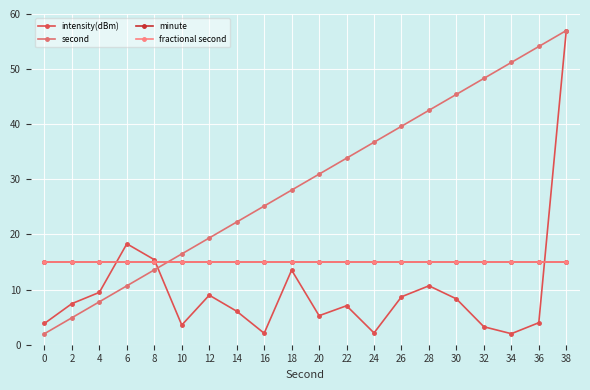

Reading right to left, transcribe all the data shown in this chart.

intensity(dBm): 38=57.0	36=4.0	34=2.0	32=3.3	30=8.3	28=10.7	26=8.7	24=2.1	22=7.1	20=5.3	18=13.5	16=2.1	14=6.1	12=9.0	10=3.6	8=15.4	6=18.3	4=9.5	2=7.5	0=3.9
second: 38=57.0	36=54.1	34=51.2	32=48.3	30=45.4	28=42.5	26=39.6	24=36.7	22=33.8	20=30.9	18=28.1	16=25.2	14=22.3	12=19.4	10=16.5	8=13.6	6=10.7	4=7.8	2=4.9	0=2.0
minute: 38=15.0	36=15.0	34=15.0	32=15.0	30=15.0	28=15.0	26=15.0	24=15.0	22=15.0	20=15.0	18=15.0	16=15.0	14=15.0	12=15.0	10=15.0	8=15.0	6=15.0	4=15.0	2=15.0	0=15.0
fractional second: 38=15.0	36=15.0	34=15.0	32=15.0	30=15.0	28=15.0	26=15.0	24=15.0	22=15.0	20=15.0	18=15.0	16=15.0	14=15.0	12=15.0	10=15.0	8=15.0	6=15.0	4=15.0	2=15.0	0=15.0